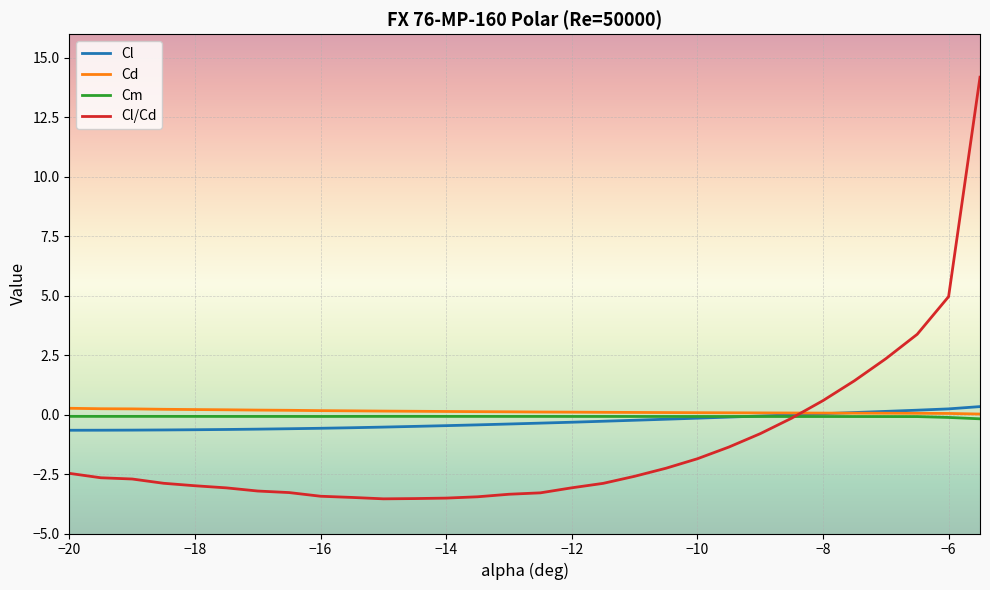

Which series has the largest range (max minus min)?

Cl/Cd